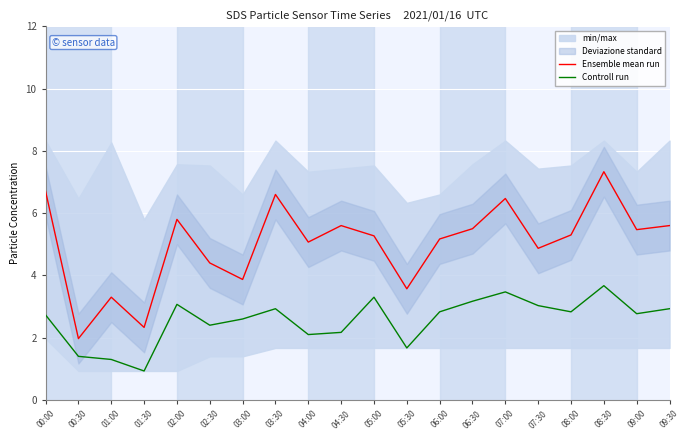

Rank the categories by Ensemble mean run value from lowest to highest.

00:30, 01:30, 01:00, 05:30, 03:00, 02:30, 07:30, 04:00, 06:00, 05:00, 08:00, 09:00, 06:30, 04:30, 09:30, 02:00, 07:00, 03:30, 00:00, 08:30